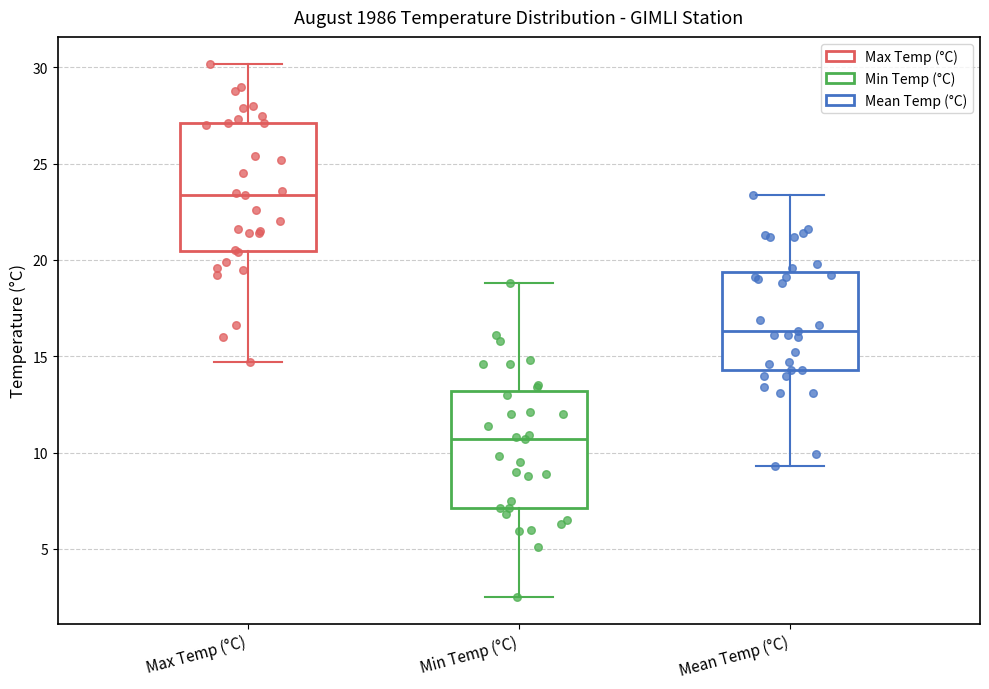

Reading left to right, transcribe this box plot: for each box, give where its median line is, the range the box spans, and where its two whiskers end, as read against the y-axis. The values are not printed on the chart, so give them approximately, as read against the axis.

Max Temp (°C): median 23.5, box 20.5 to 27.0, whiskers 14.5 to 30.0
Min Temp (°C): median 10.5, box 7.0 to 13.0, whiskers 2.5 to 19.0
Mean Temp (°C): median 16.5, box 14.5 to 19.5, whiskers 9.5 to 23.5